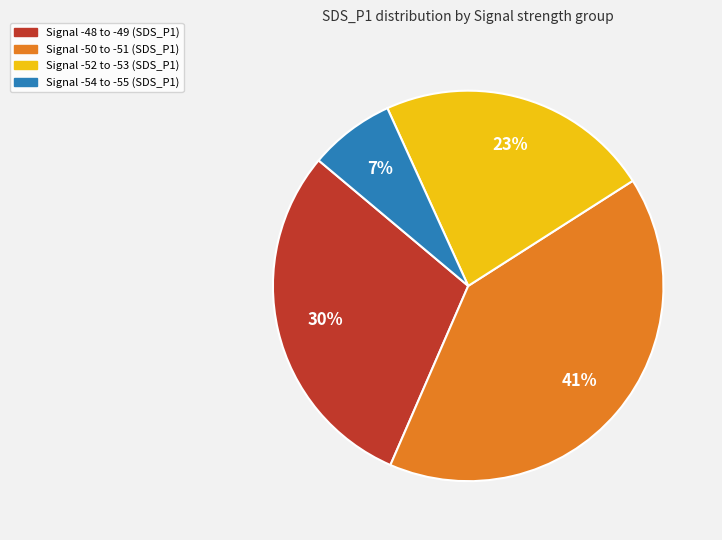

How many slices are in this pie chart?

4